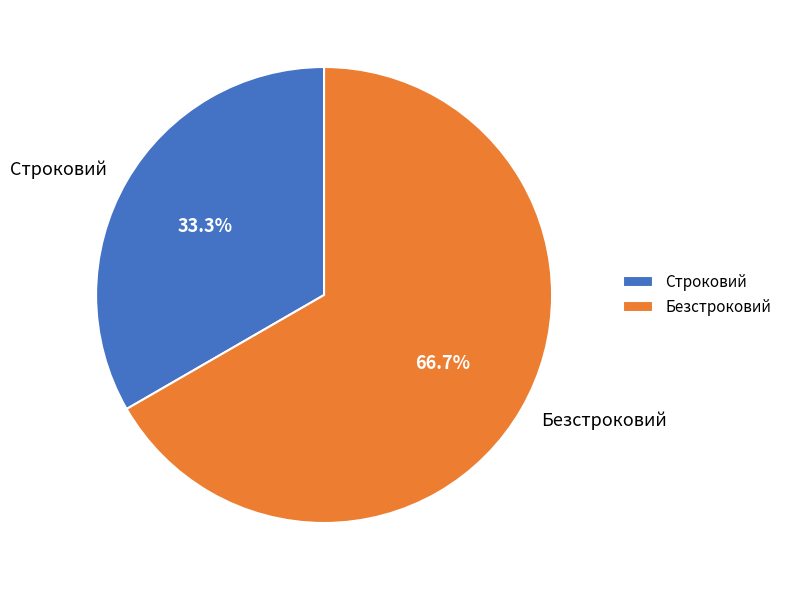

Rank the categories by value from highest to lowest.

Безстроковий, Строковий